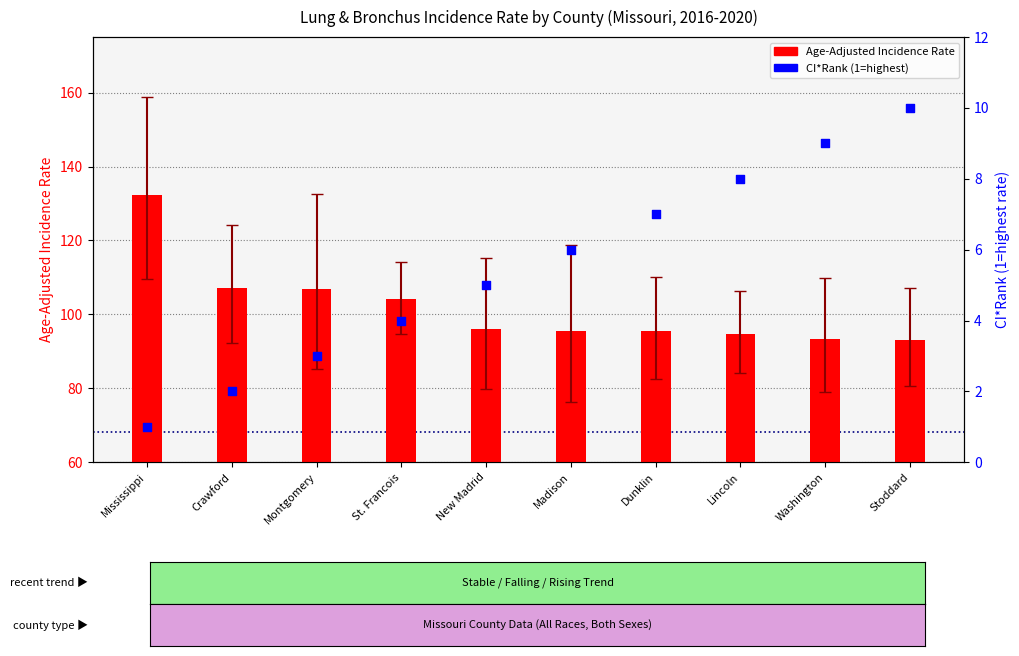

At how many categories does at least one series exceed 47?

10